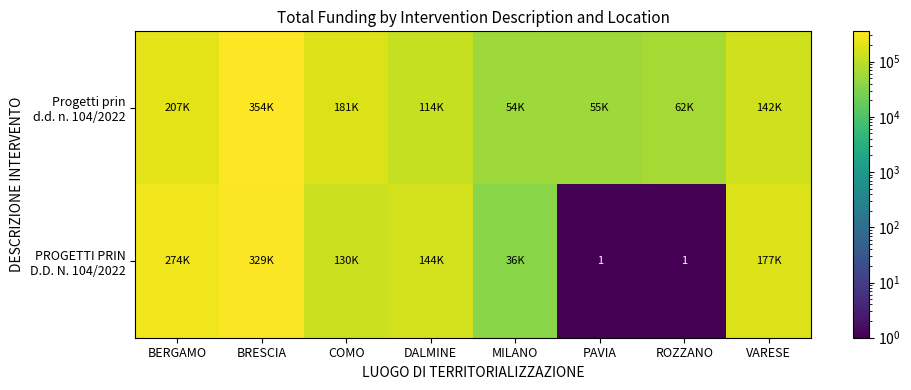

Rank the series by their maximum value, from lowest to highest.

PROGETTI PRIN D.D. N. 104/2022, Progetti prin d.d. n. 104/2022